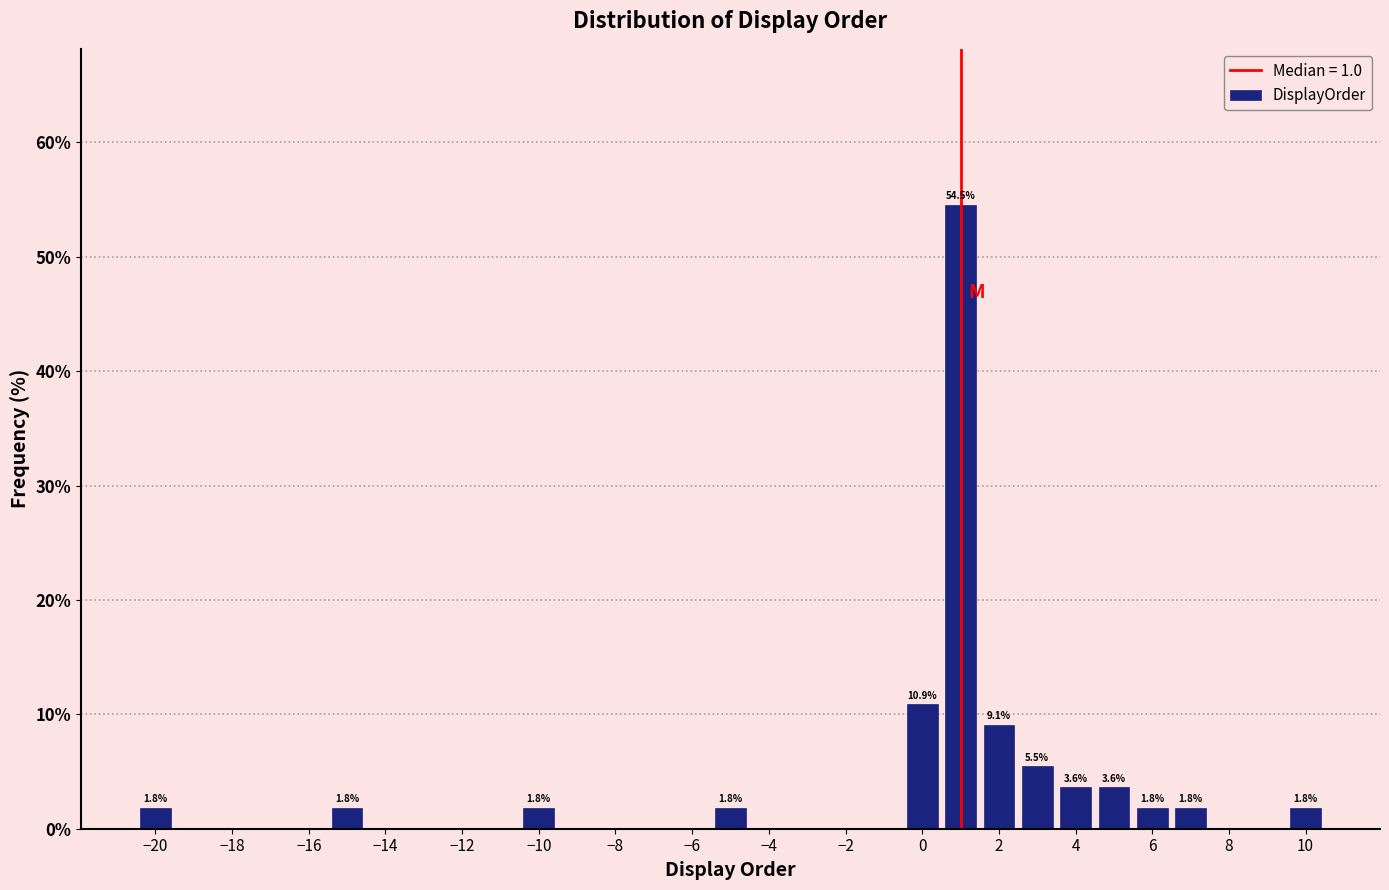

Which range on the x-axis has the tallest bar?

0.5 to 1.5